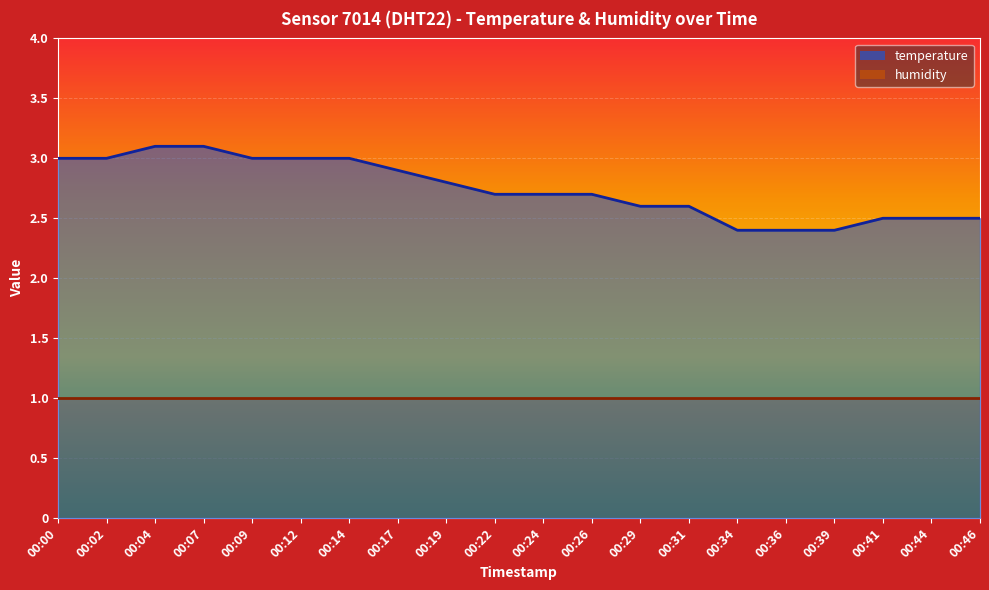

What is the minimum value shown in the chart?

1.0